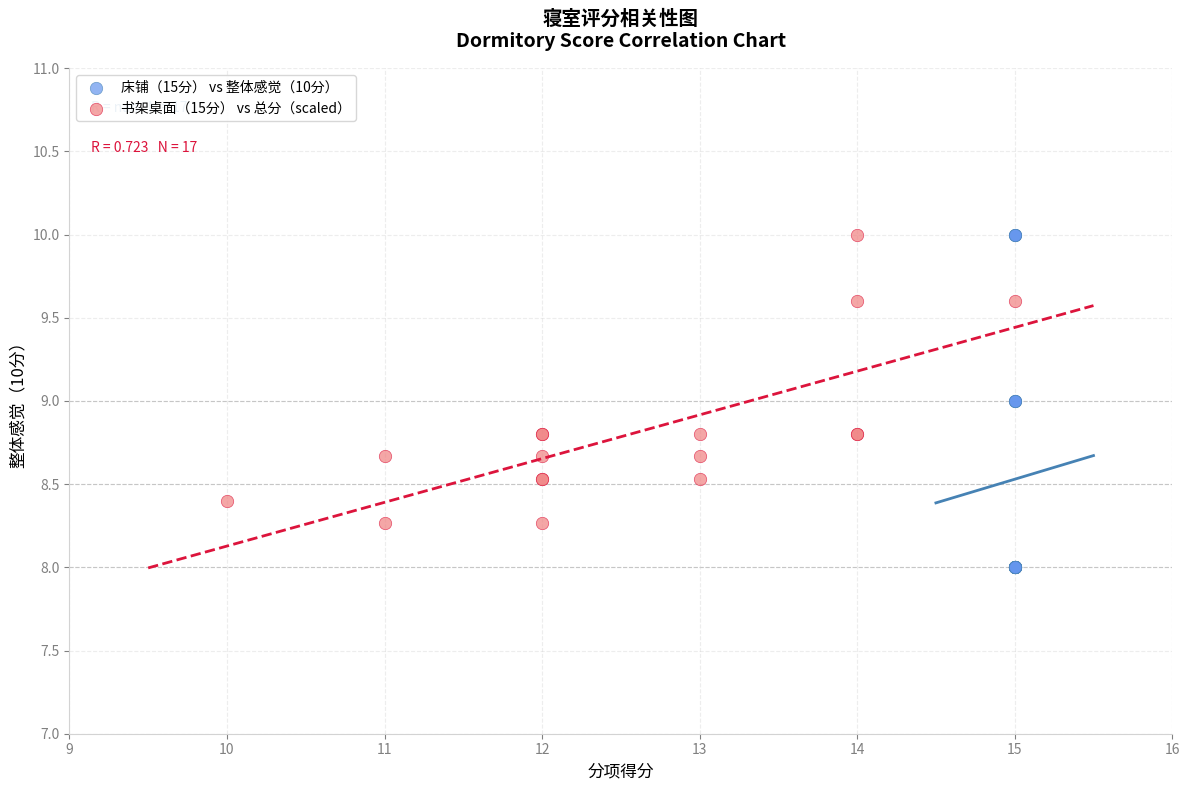

Which series contains the lowest Y value?

床铺（15分） vs 整体感觉（10分）